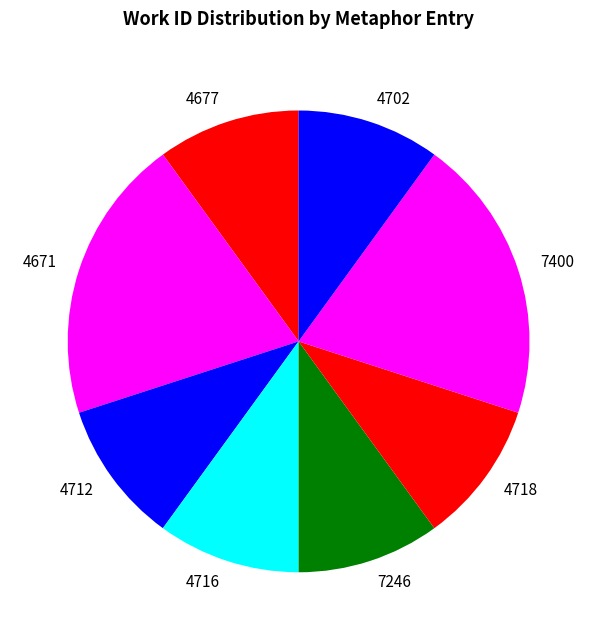

Between 4677 and 4671, which is larger?

4671